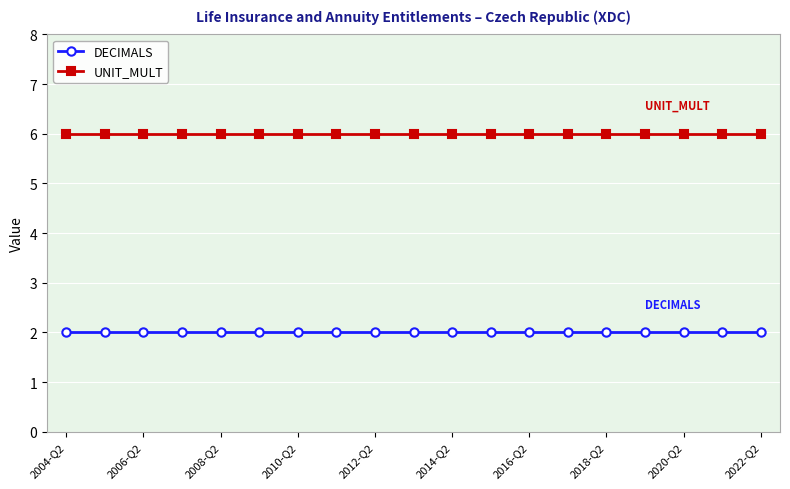

What is the sum of all DECIMALS values?

38